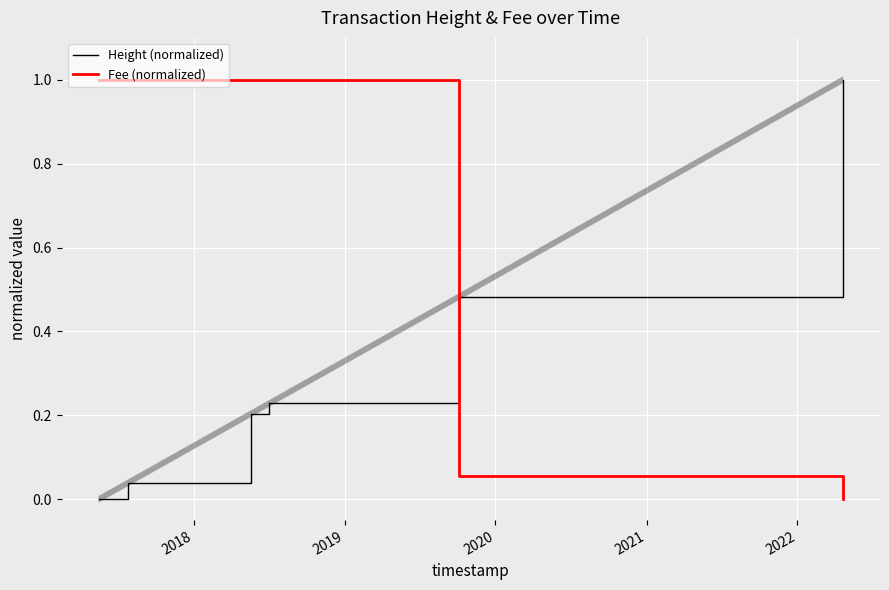

True or false: Height (normalized) and Fee (normalized) cross at least once.

True